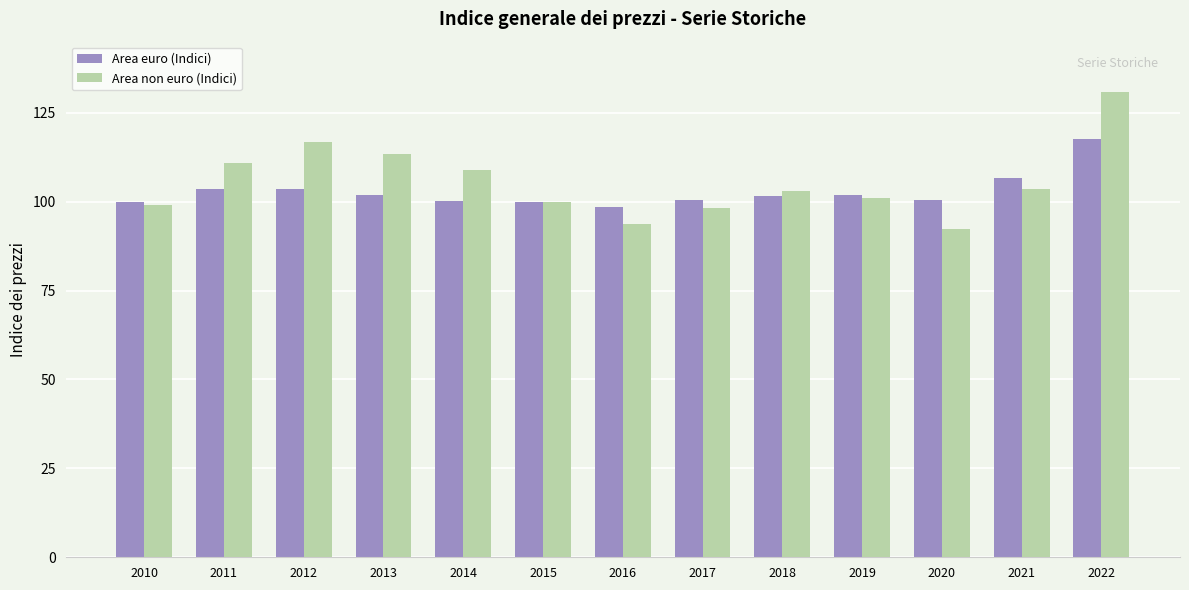

What value does the Area euro (Indici) series have at 2012?

103.6